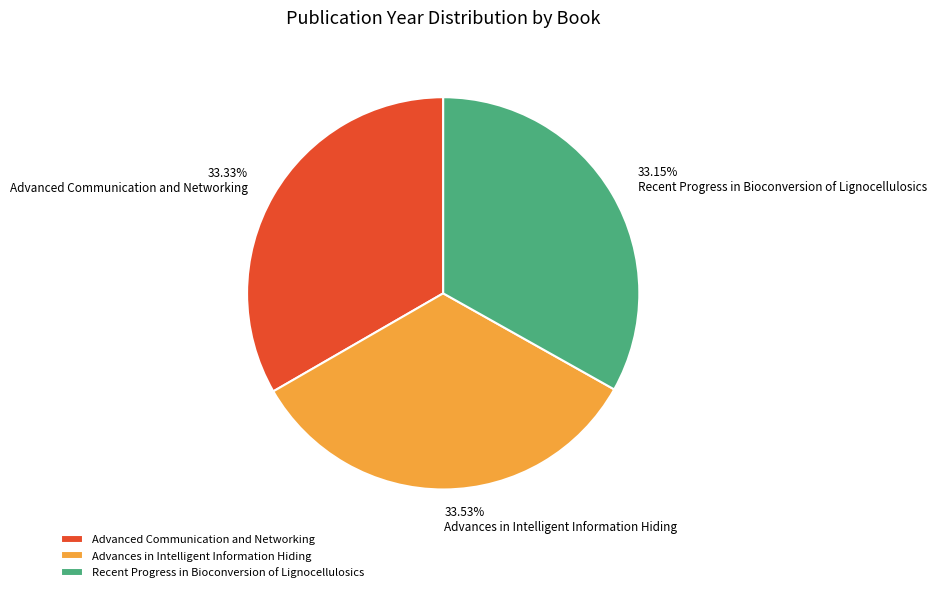

To the nearest percent, what percentage of the pie is Recent Progress in Bioconversion of Lignocellulosics?

33%